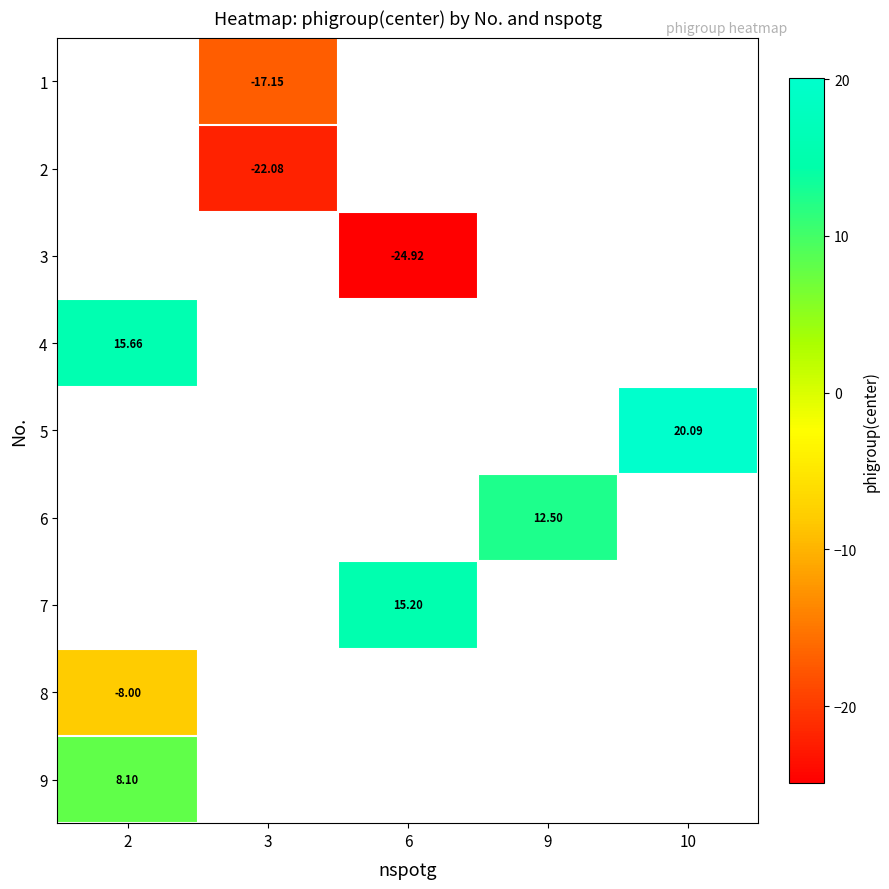

How many distinct data groups are displayed?

9